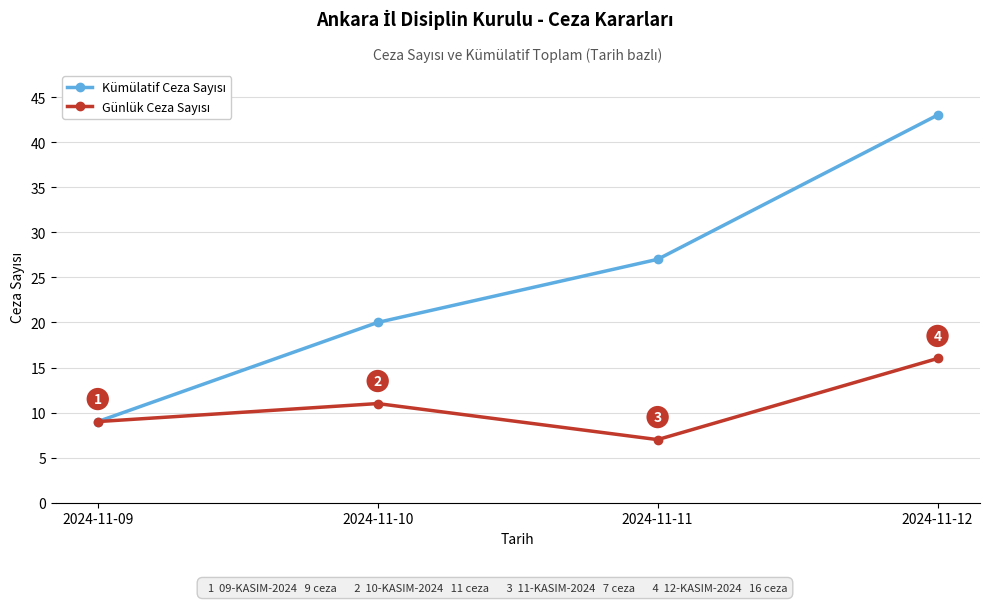

Count the number of data series in this chart.

2